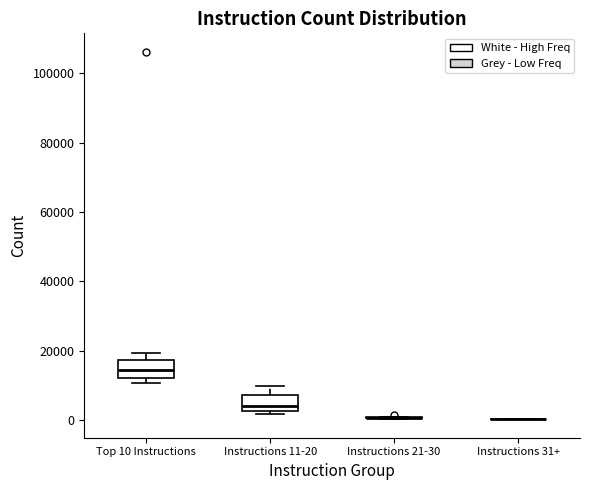

Reading left to right, transcribe this box plot: for each box, give where its median line is, the range the box spans, and where its two whiskers end, as read against the y-axis. The values are not printed on the chart, so give them approximately, as read against the axis.

Top 10 Instructions: median 14000, box 12000 to 18000, whiskers 10000 to 20000
Instructions 11-20: median 4000, box 2000 to 8000, whiskers 2000 (just below the box's lower edge) to 10000
Instructions 21-30: box collapsed to a line at 0, whiskers 0 to 2000
Instructions 31+: box collapsed to a line at 0, whiskers 0 to 0